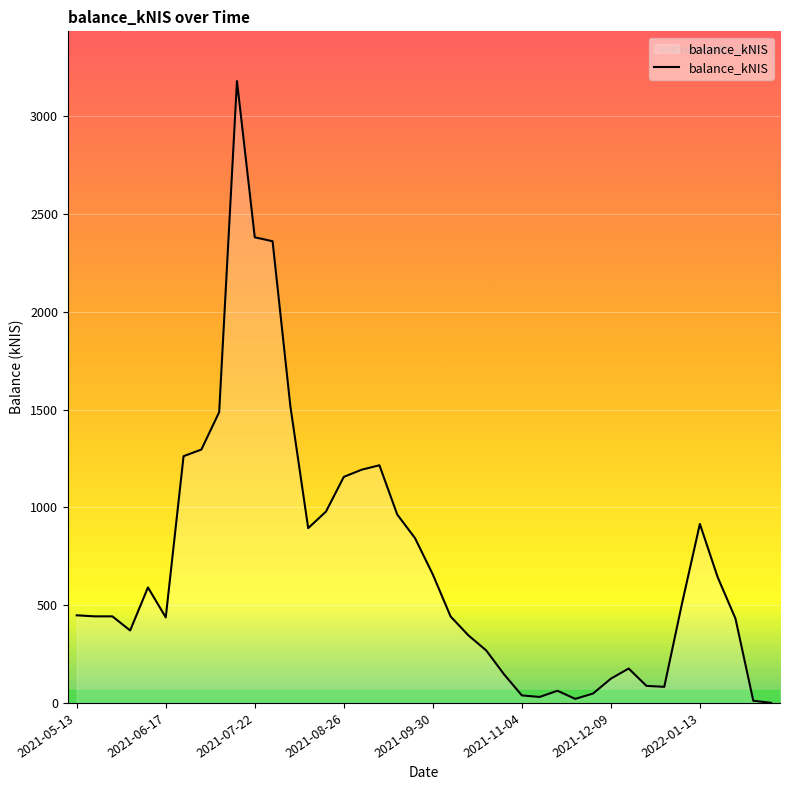

What is the difference between the maximum and minimum values?

3180.3